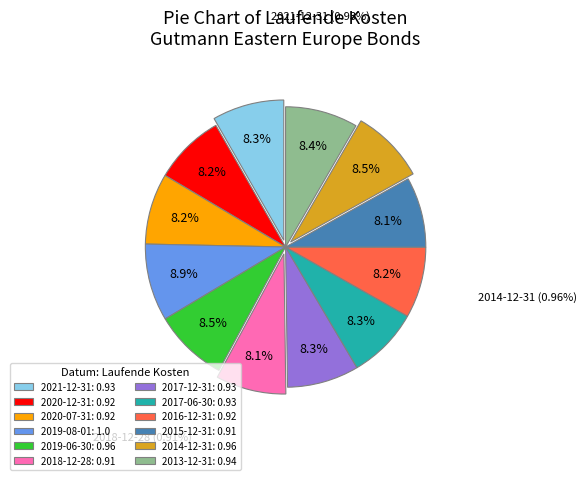

Does 2012-02-29 account for over 50% of the chart?

No